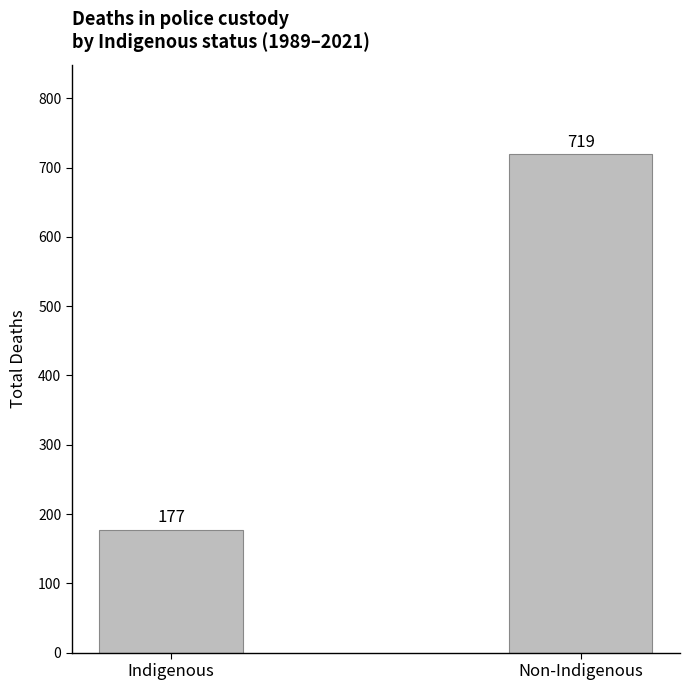

What is the sum of all values?

896